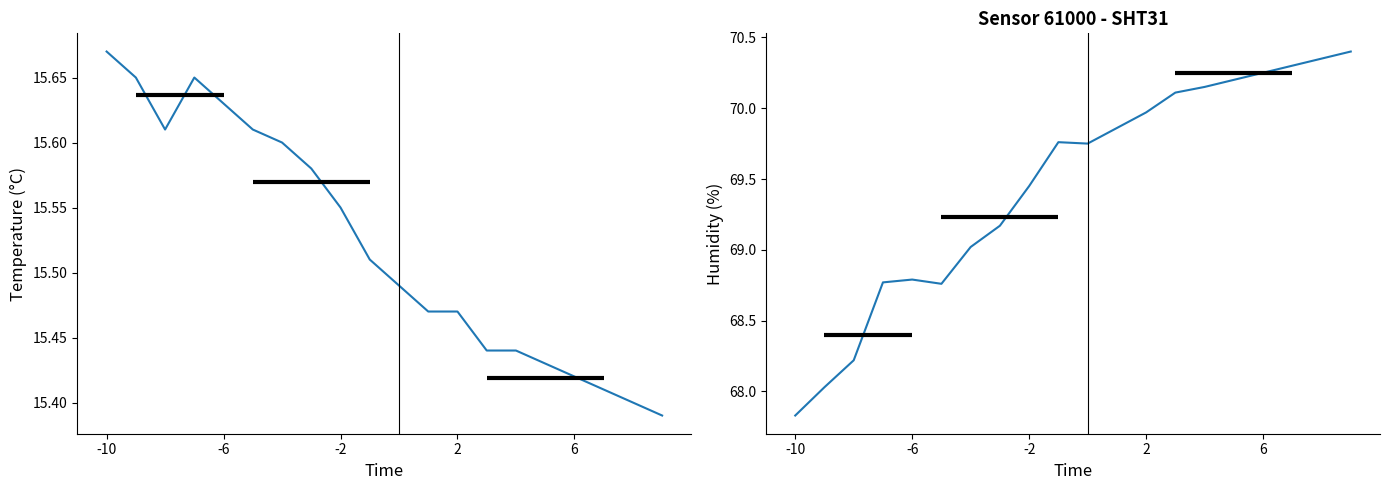

At -6, list the series in order from largest to smallest.

humidity, temperature